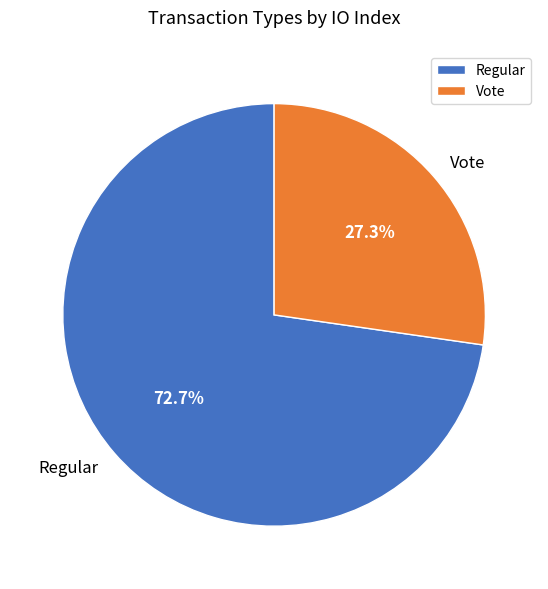

Which slice is the largest?

Regular